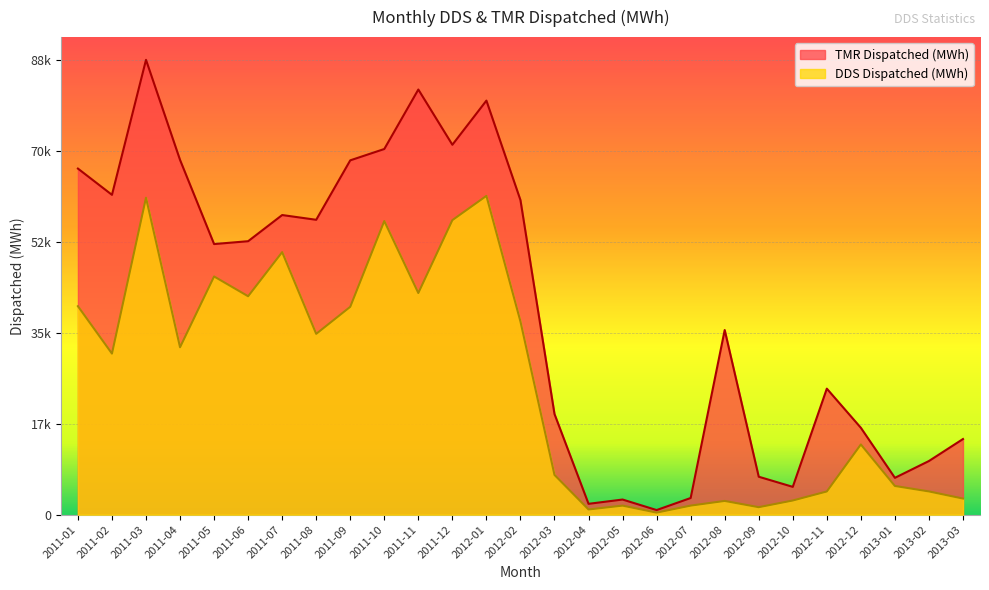

At which label is TMR Dispatched (MWh) closest to 44534?

2011-05